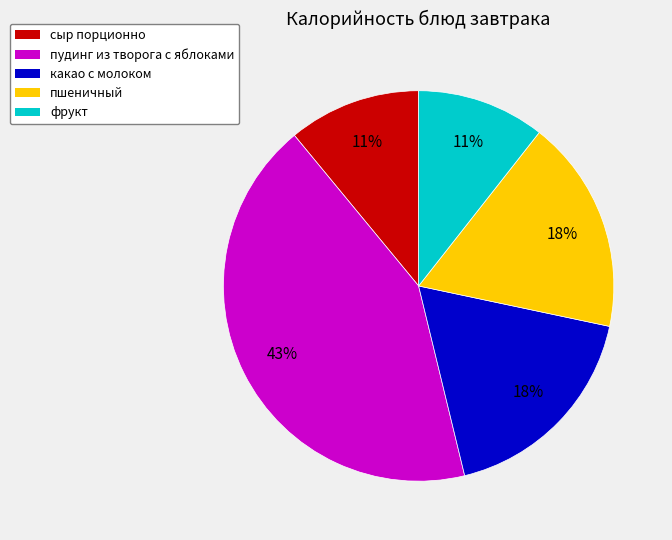

Does any single category account for the majority?

No